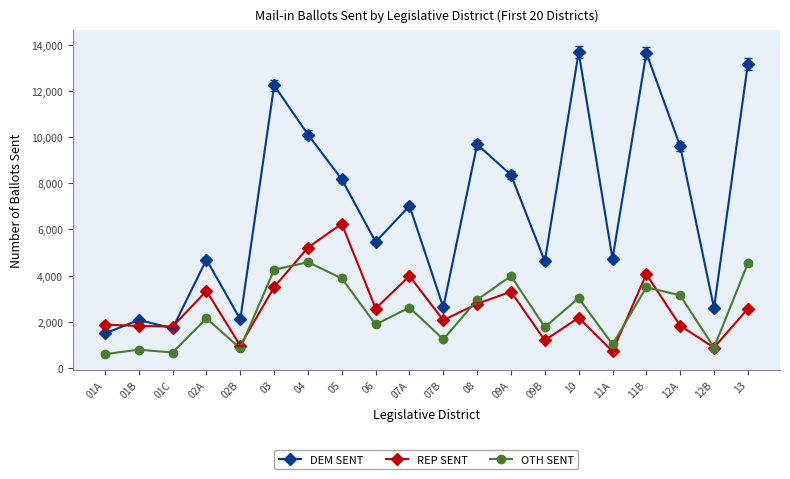

Where is REP SENT nearest to the value 3481?

03